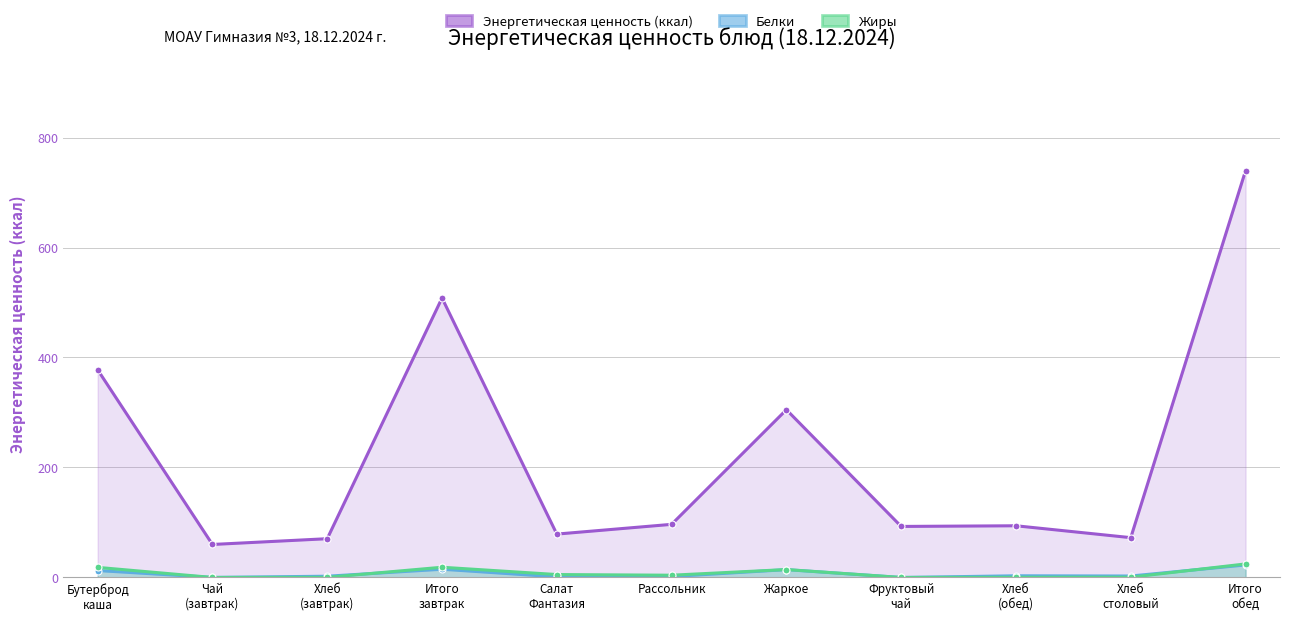

Count the number of categories in the chart.

11